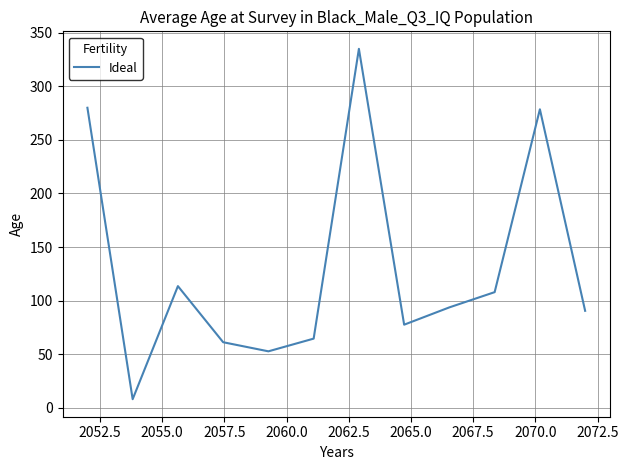

What is the maximum value shown in the chart?

334.9